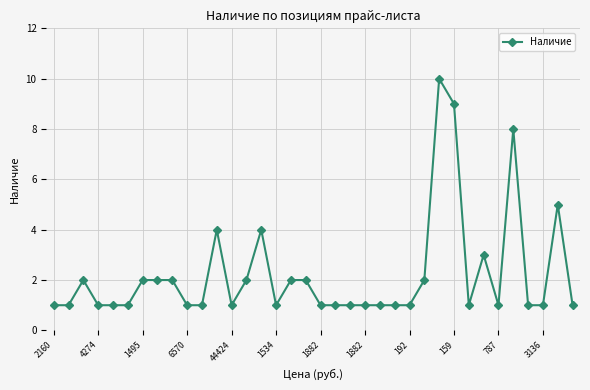

What is the maximum value shown in the chart?

10